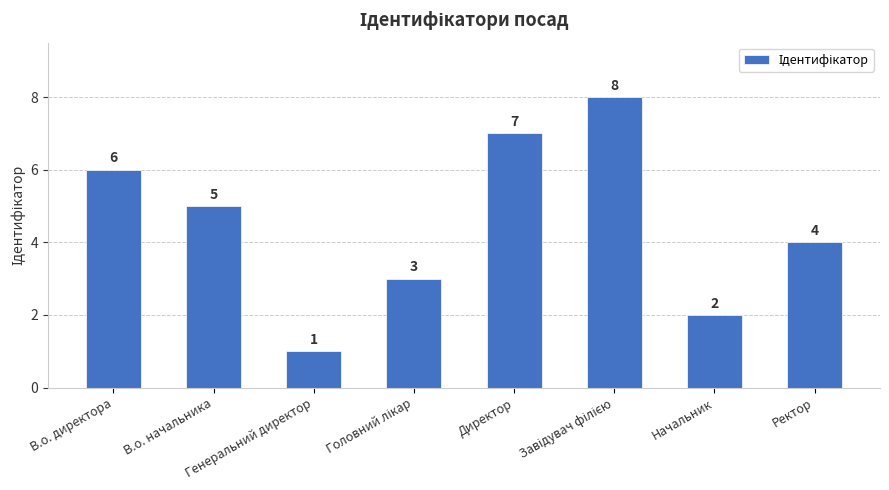

What is the difference between the second highest and minimum values?

6